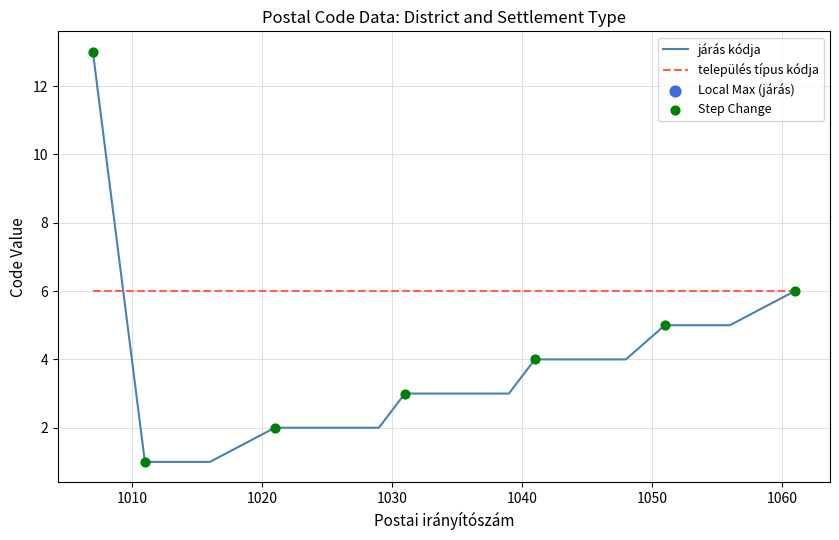

Which series has the largest total across all categories?

település típus kódja